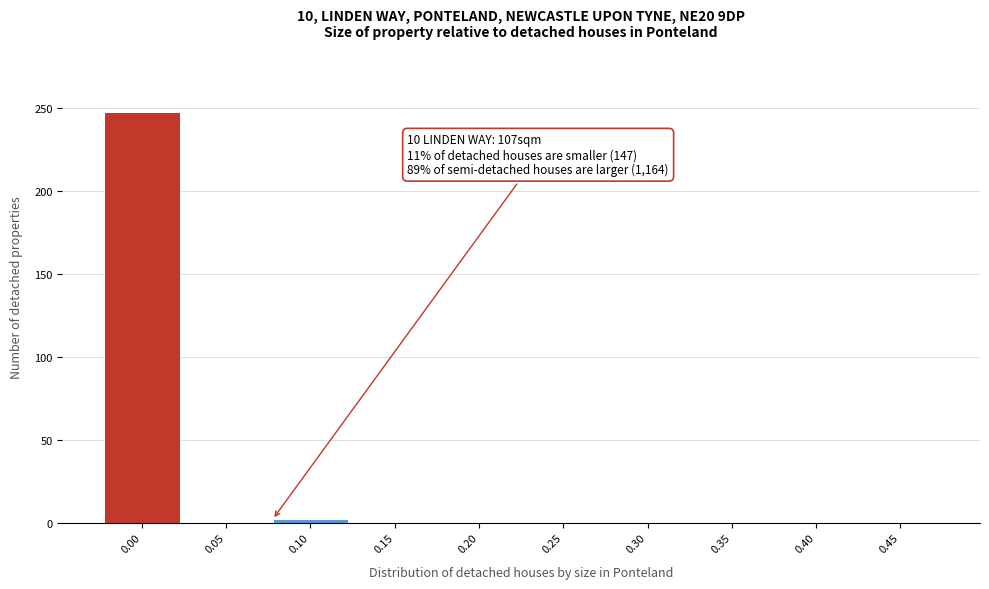

Reading left to right, extract all data points from this chart.

0.00=248	0.05=0	0.10=2	0.15=0	0.20=0	0.25=0	0.30=0	0.35=0	0.40=0	0.45=0